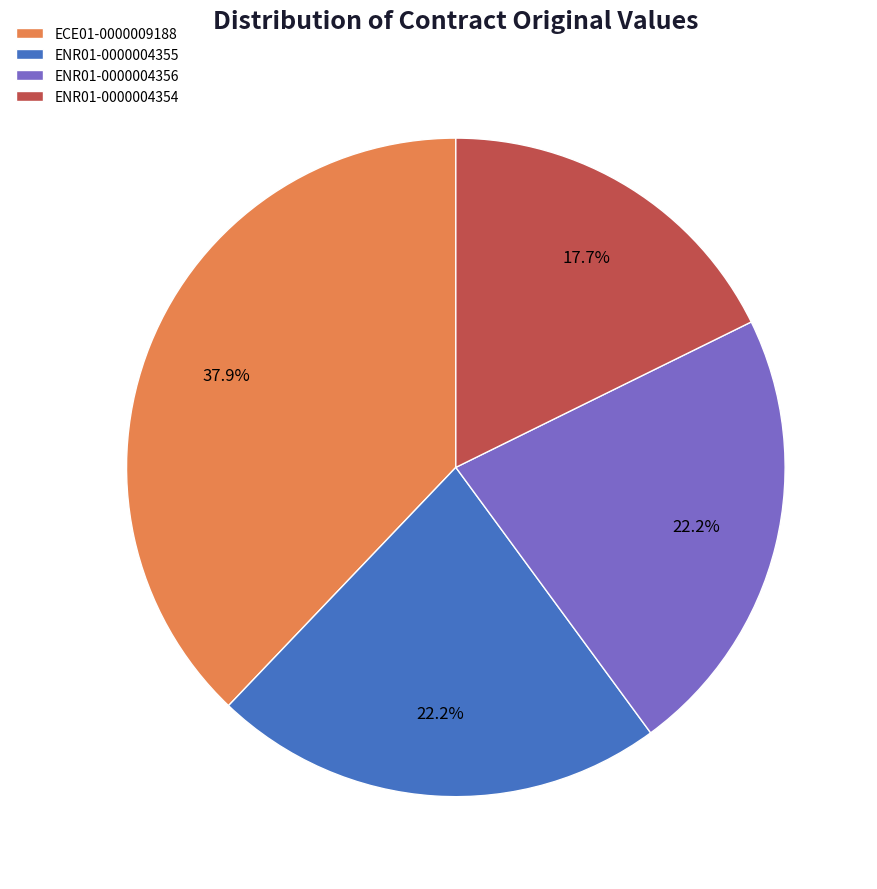

To the nearest percent, what portion does ENR01-0000004356 represent?

22%